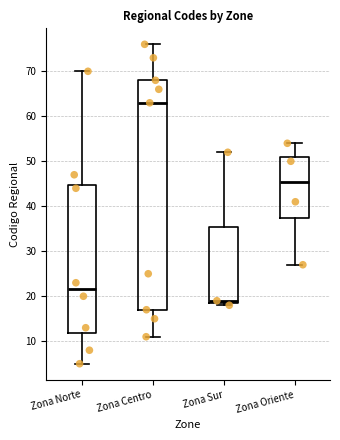

Which box's median line is the highest?

Zona Centro